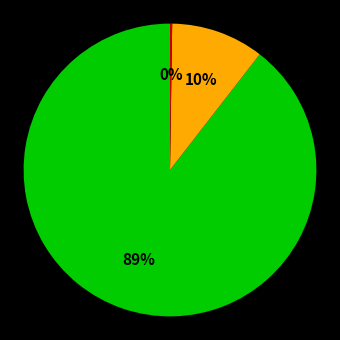

To the nearest percent, what is the average slice percentage?

33%